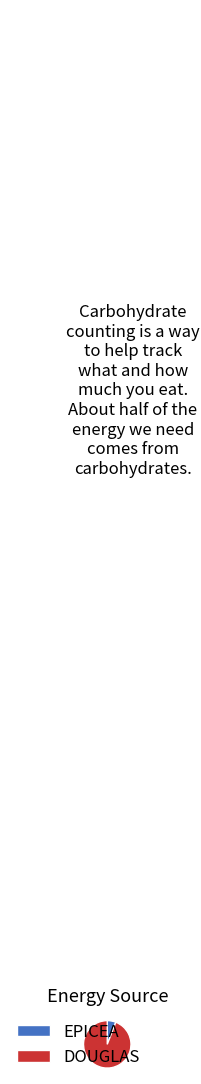

How many slices are in this pie chart?

2